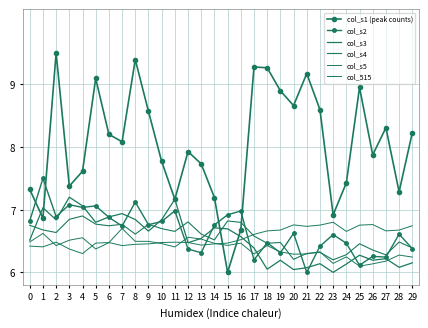

In col_515, how many points are higher than both neighbors (excluding endpoints)?

6